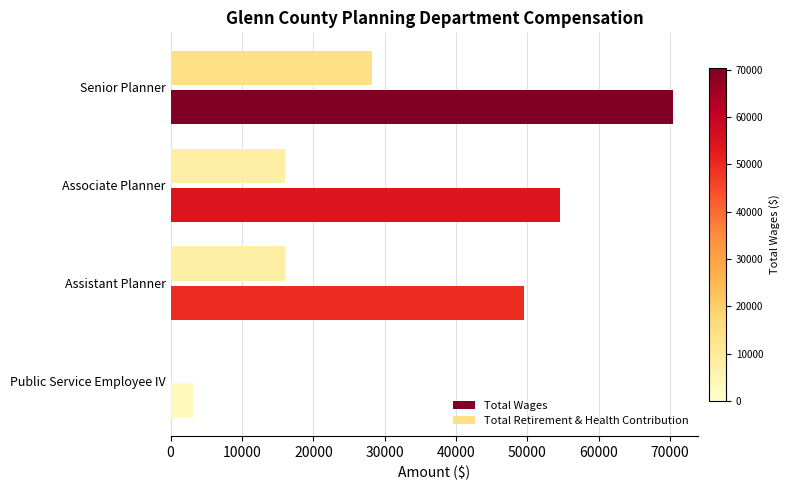

Is the value of Total Wages at Assistant Planner greater than the value of Total Retirement & Health Contribution at Public Service Employee IV?

Yes